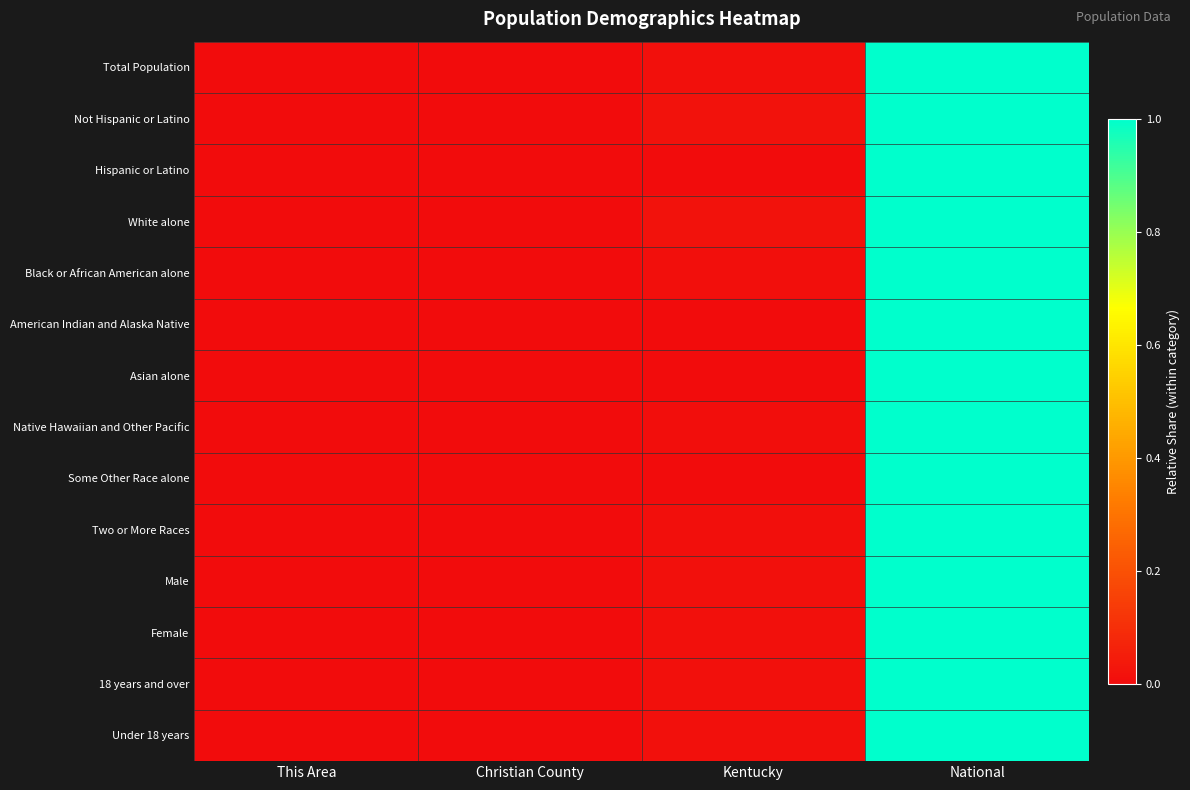

Rank the series at Christian County from highest to lowest value.

Native Hawaiian and Other Pacific, Black or African American alone, Under 18 years, Not Hispanic or Latino, Two or More Races, Male, Total Population, White alone, Female, 18 years and over, American Indian and Alaska Native, Hispanic or Latino, Some Other Race alone, Asian alone